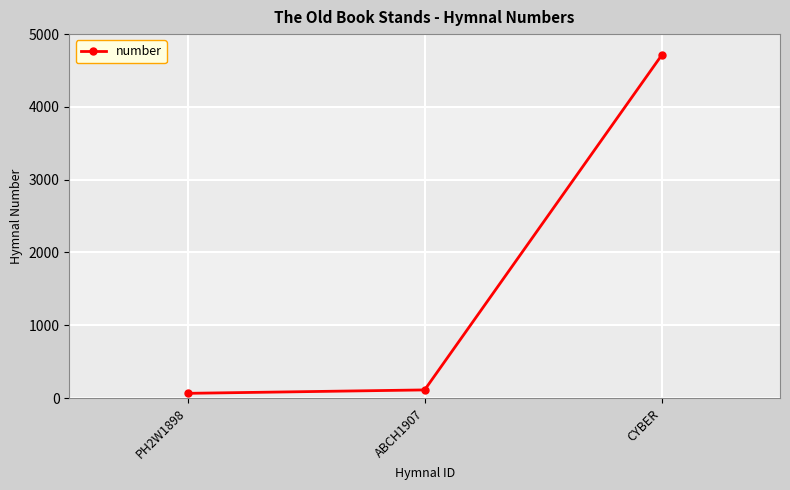

What is the label of the 1st point from the right?

CYBER